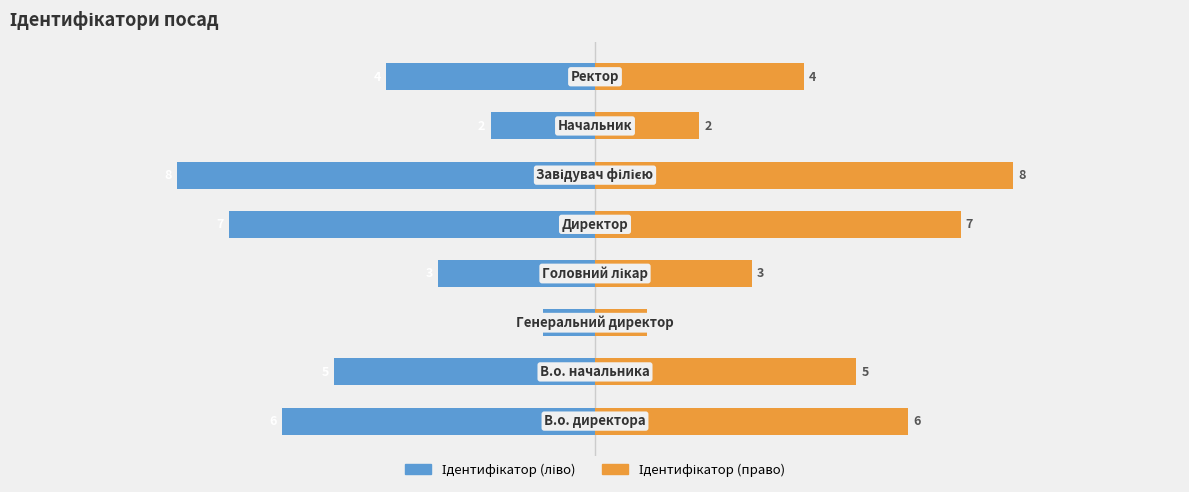

List the series in order of their overall mean, highest first.

Ідентифікатор (право), Ідентифікатор (ліво)